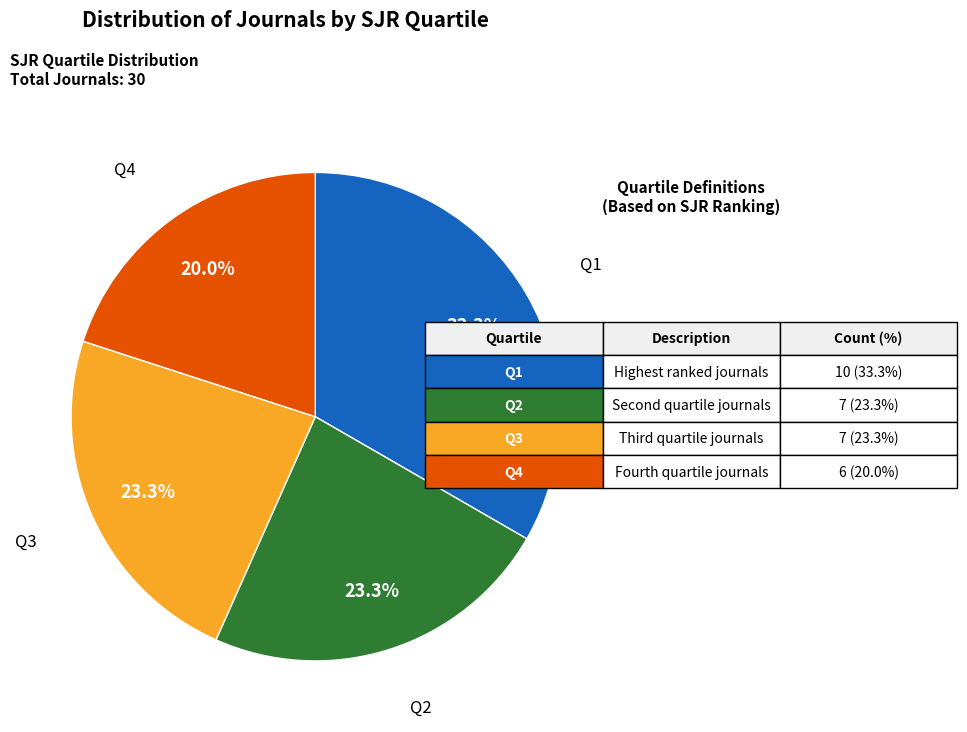

Count the number of slices in the pie.

4